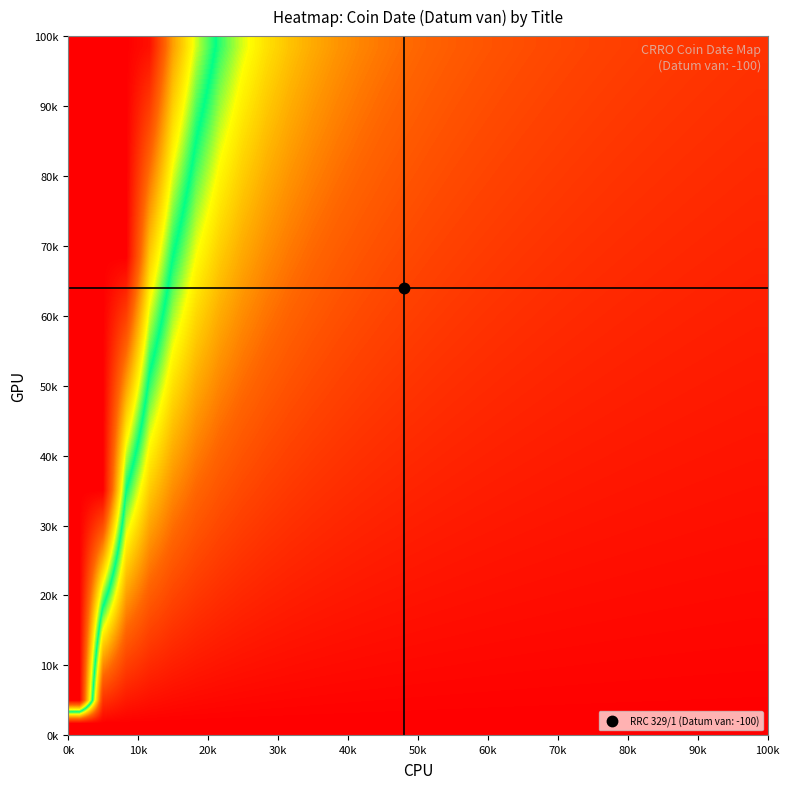

How many distinct data groups are displayed?

30